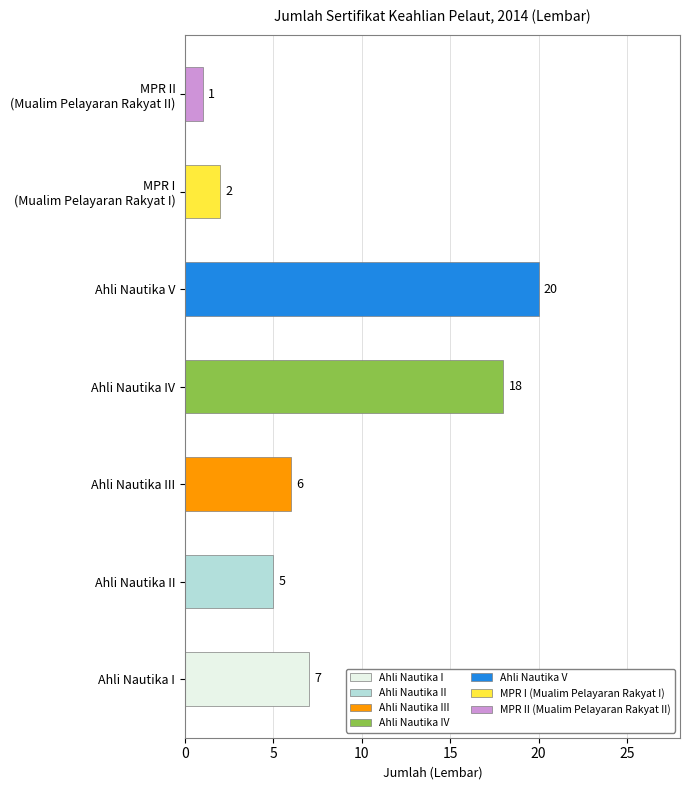

Read the value at Ahli Nautika V, to the nearest 10.

20